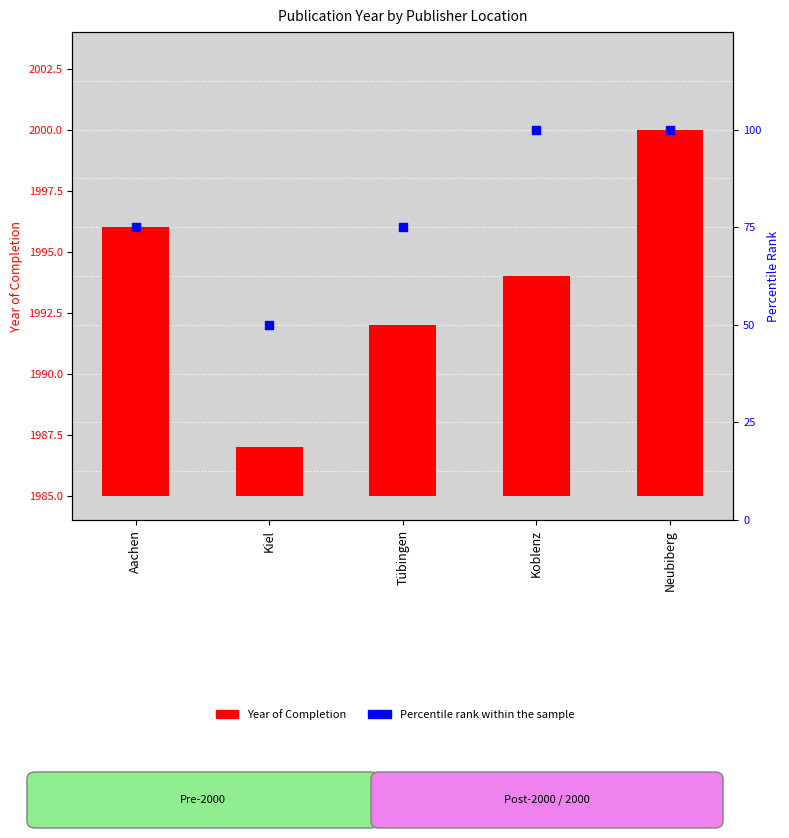

Between Kiel and Tübingen, which is larger?

Tübingen